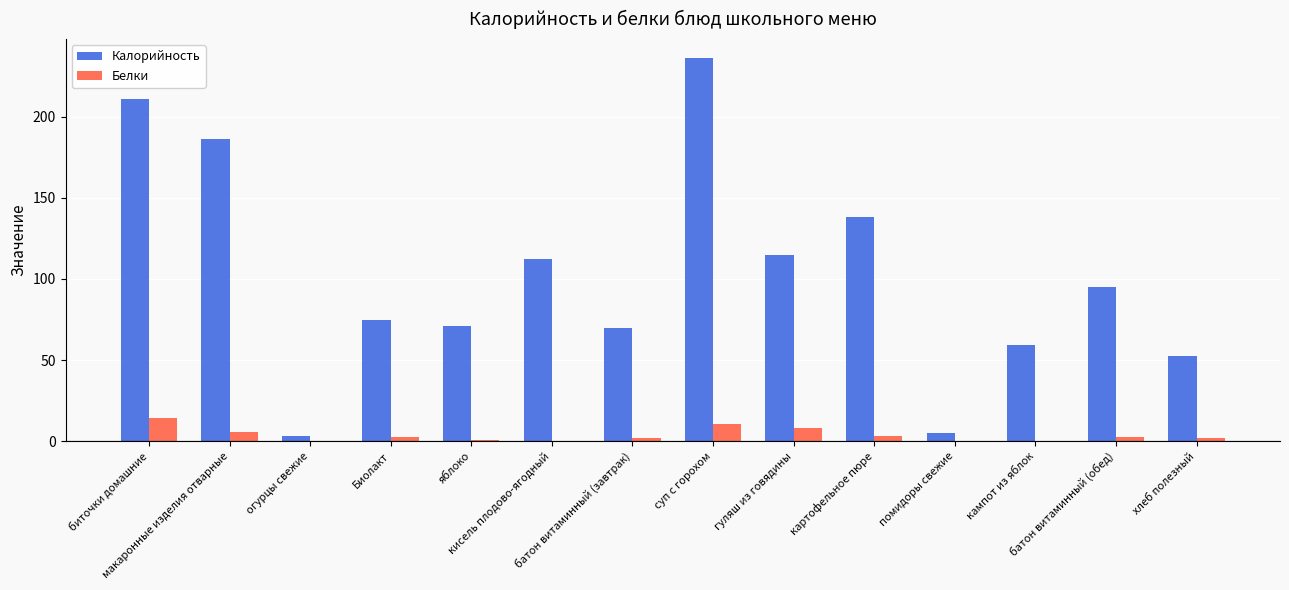

Which series has the largest total across all categories?

Калорийность